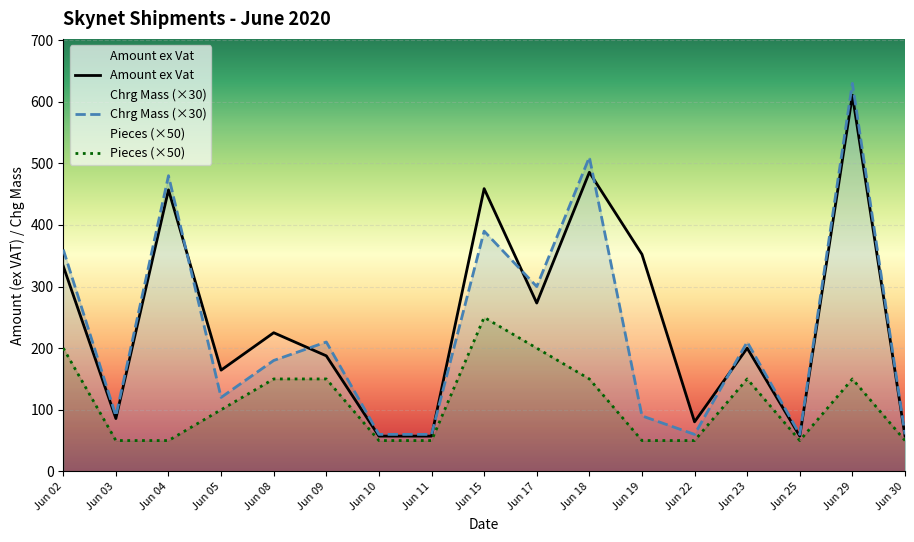

The Pieces series shows 1.8 at 17. True or false?

False